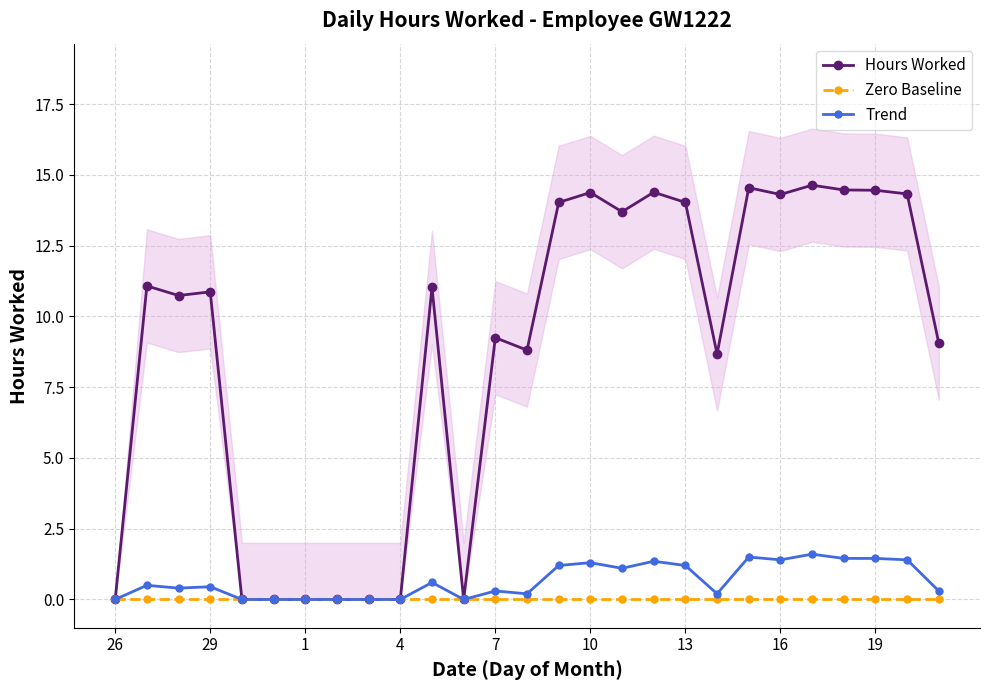

True or false: Zero Baseline and Hours Worked intersect in this chart.

False